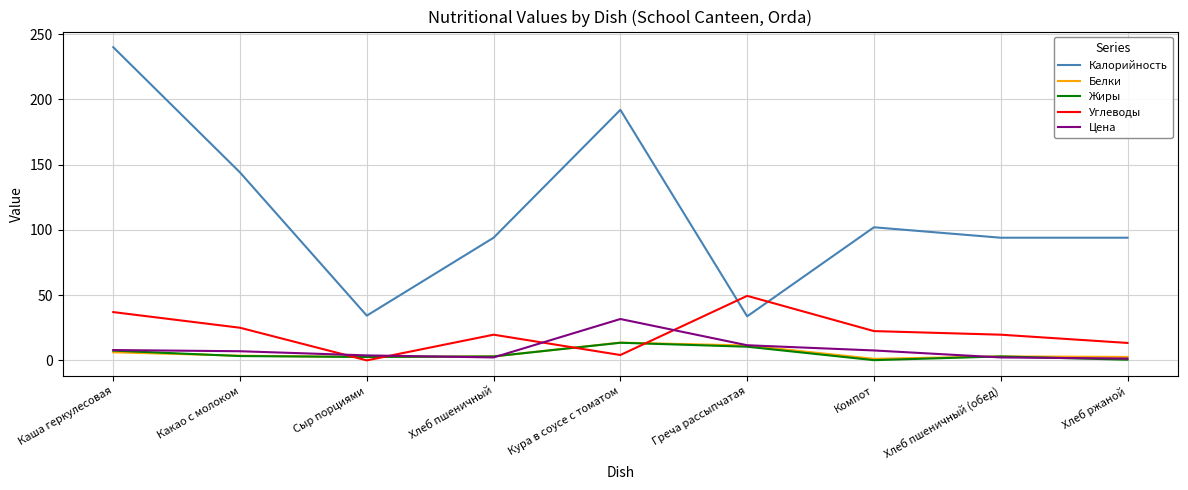

True or false: Калорийность and Цена intersect in this chart.

False